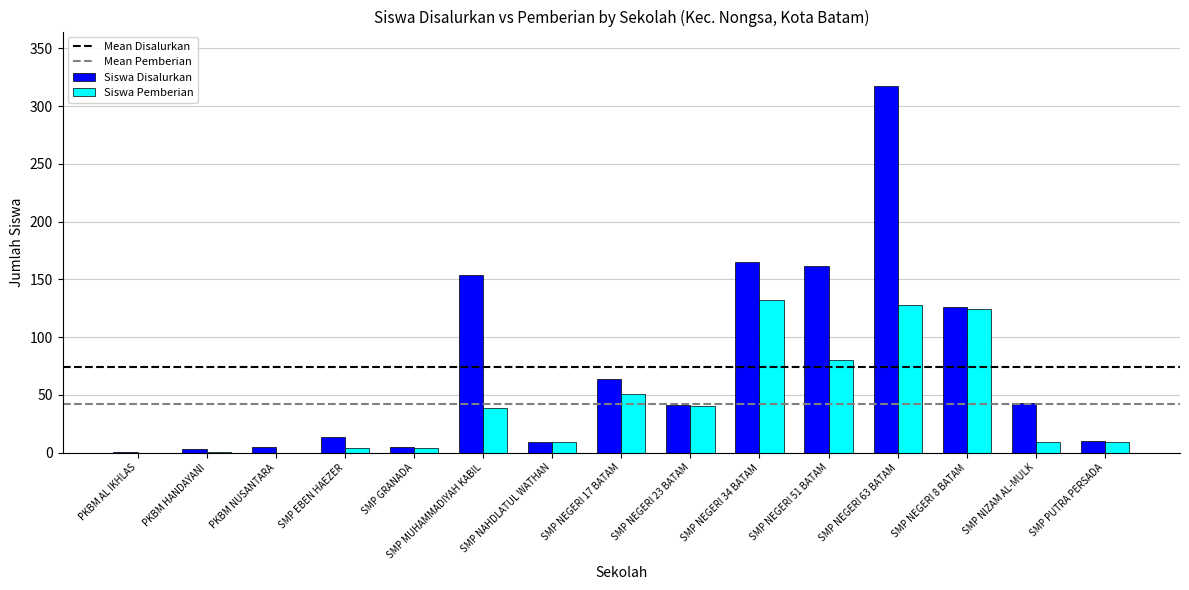

How many categories are shown in the chart?

15